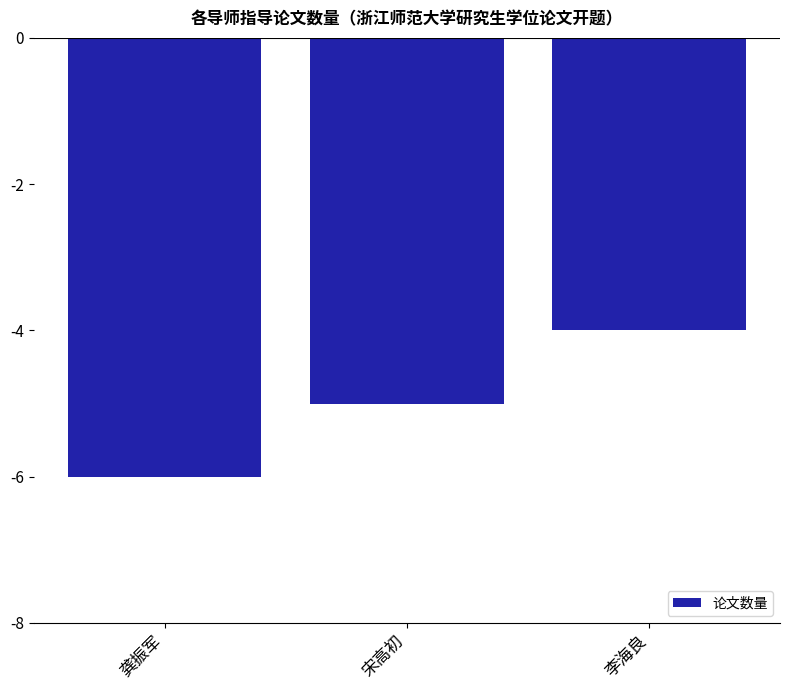

How many values exceed -5?

1